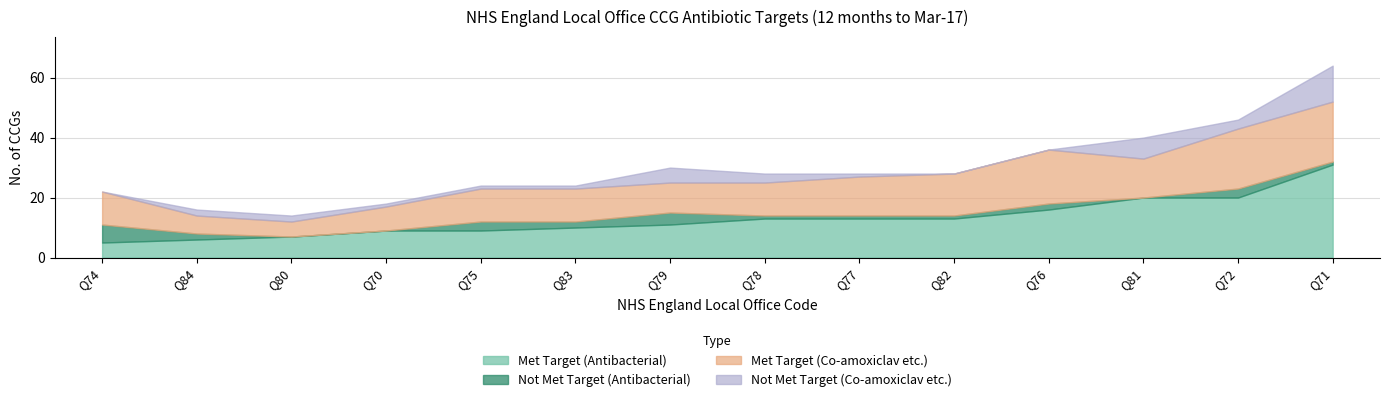

What is the greatest value displayed?

31